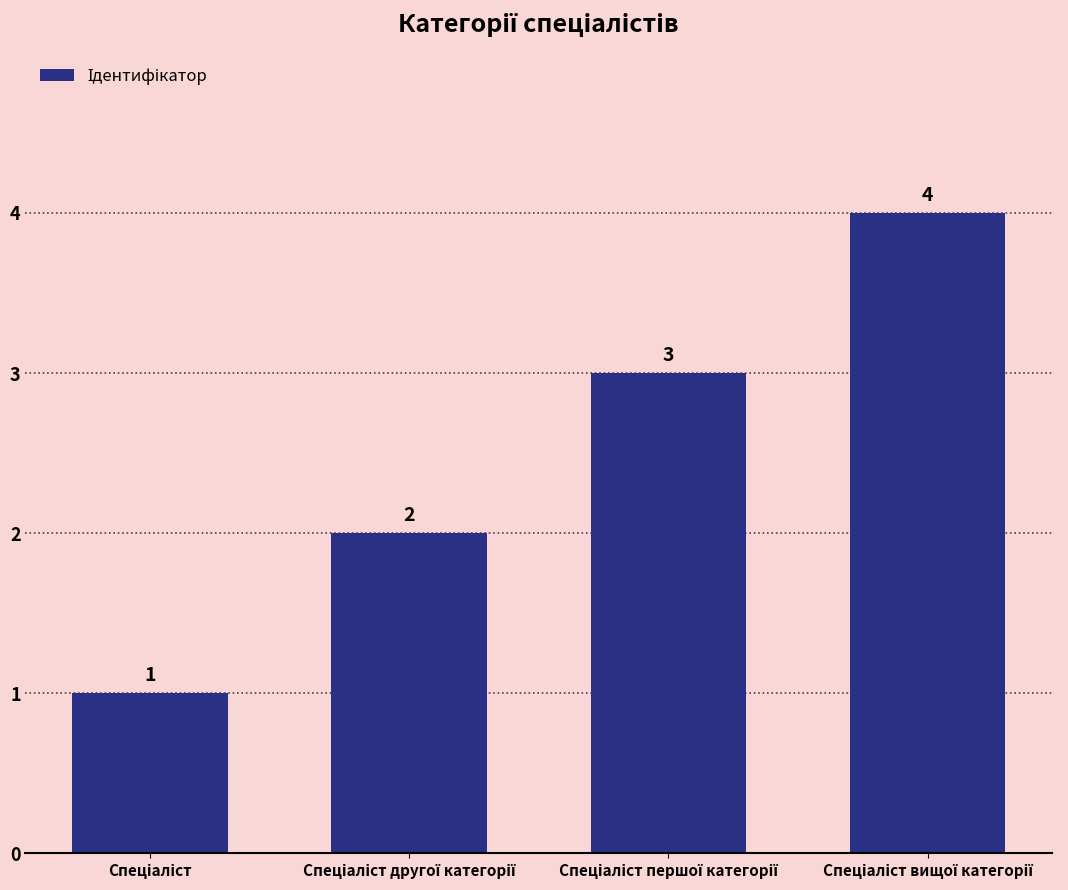

Reading right to left, list all the values displayed in this chart.

4	3	2	1